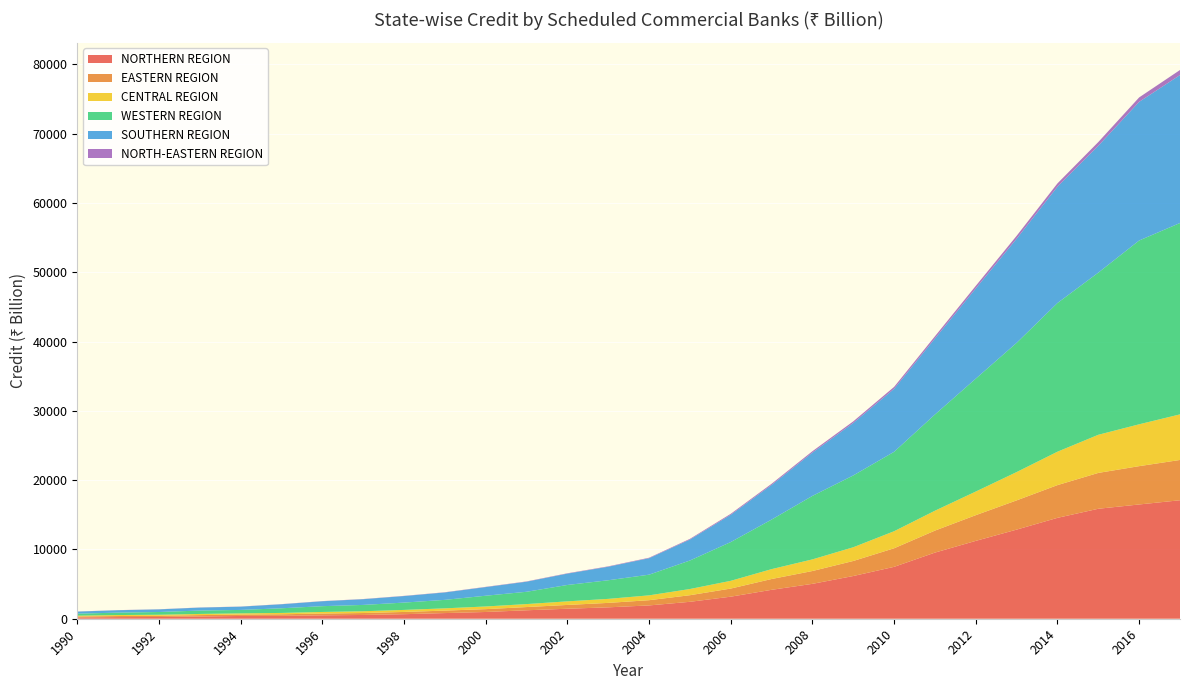

Reading left to right, transcribe all the data shown in this chart.

NORTHERN REGION: 1990=185.0	1991=234.0	1992=251.0	1993=324.0	1994=400.0	1995=413.0	1996=486.0	1997=544.0	1998=655.0	1999=816.0	2000=974.0	2001=1220.0	2002=1443.0	2003=1645.0	2004=1920.0	2005=2442.0	2006=3183.0	2007=4172.0	2008=5034.0	2009=6164.0	2010=7487.0	2011=9544.0	2012=11236.0	2013=12860.0	2014=14558.0	2015=15868.0	2016=16488.0	2017=17097.7
EASTERN REGION: 1990=141.0	1991=156.0	1992=170.0	1993=199.0	1994=200.0	1995=230.0	1996=261.0	1997=280.0	1998=323.0	1999=357.0	2000=410.0	2001=464.0	2002=547.0	2003=641.0	2004=754.0	2005=951.0	2006=1170.0	2007=1559.0	2008=1851.0	2009=2169.0	2010=2680.0	2011=3172.0	2012=3709.0	2013=4218.0	2014=4723.0	2015=5173.0	2016=5529.0	2017=5811.9
CENTRAL REGION: 1990=115.0	1991=142.0	1992=151.0	1993=167.0	1994=174.0	1995=193.0	1996=230.0	1997=255.0	1998=294.0	1999=326.0	2000=385.0	2001=429.0	2002=518.0	2003=579.0	2004=699.0	2005=895.0	2006=1116.0	2007=1426.0	2008=1678.0	2009=1981.0	2010=2459.0	2011=2871.0	2012=3409.0	2013=4084.0	2014=4821.0	2015=5502.0	2016=6039.0	2017=6579.4
WESTERN REGION: 1990=290.0	1991=350.0	1992=399.0	1993=491.0	1994=497.0	1995=672.0	1996=836.0	1997=914.0	1998=1057.0	1999=1223.0	2000=1551.0	2001=1776.0	2002=2363.0	2003=2686.0	2004=2984.0	2005=4113.0	2006=5594.0	2007=7150.0	2008=9160.0	2009=10361.0	2010=11460.0	2011=13883.0	2012=16292.0	2013=18648.0	2014=21455.0	2015=23399.0	2016=26521.0	2017=27613.7
SOUTHERN REGION: 1990=296.0	1991=345.0	1992=378.0	1993=426.0	1994=469.0	1995=580.0	1996=709.0	1997=825.0	1998=942.0	1999=1070.0	2000=1244.0	2001=1453.0	2002=1638.0	2003=1952.0	2004=2375.0	2005=3026.0	2006=3940.0	2007=5001.0	2008=6251.0	2009=7575.0	2010=9093.0	2011=10972.0	2012=13020.0	2013=15023.0	2014=16790.0	2015=18307.0	2016=20009.0	2017=21347.8
NORTH-EASTERN REGION: 1990=16.0	1991=16.0	1992=18.0	1993=19.0	1994=19.0	1995=22.0	1996=24.0	1997=26.0	1998=29.0	1999=32.0	2000=37.0	2001=42.0	2002=50.0	2003=56.0	2004=70.0	2005=97.0	2006=135.0	2007=163.0	2008=197.0	2009=227.0	2010=273.0	2011=314.0	2012=368.0	2013=419.0	2014=473.0	2015=536.0	2016=638.0	2017=728.2